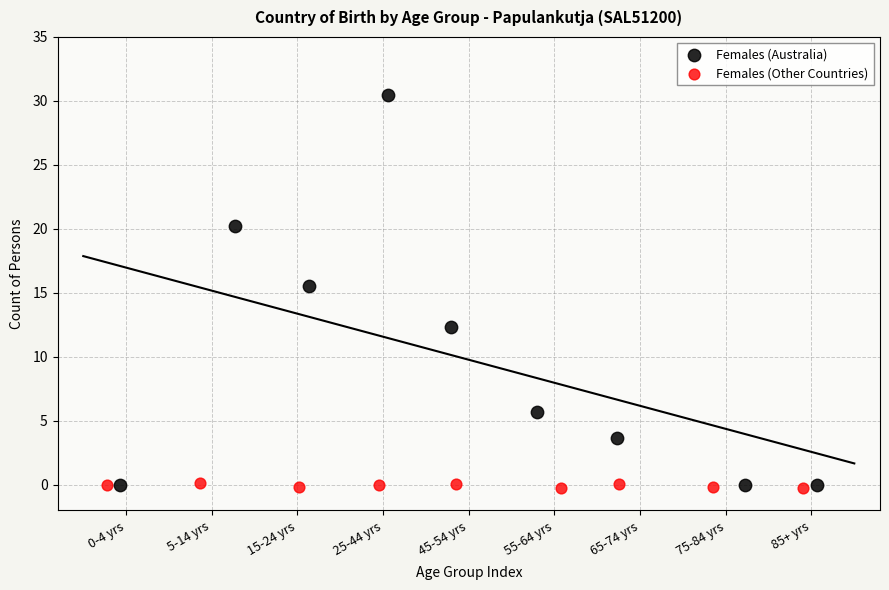

Which series has the widest spread of Y values?

Females (Australia)